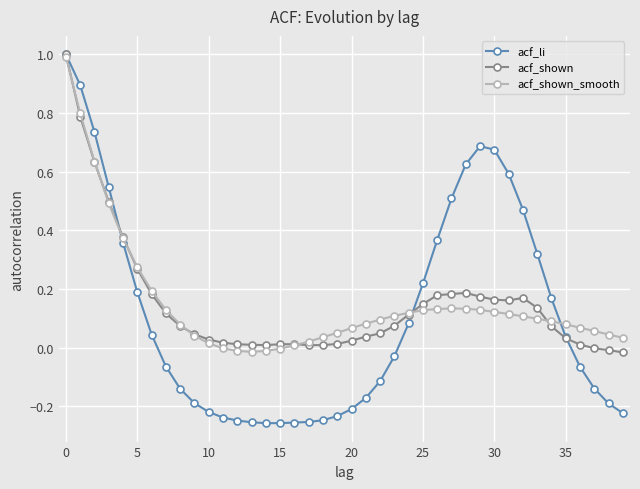

True or false: acf_li has more than 0 interior local peaks.

True